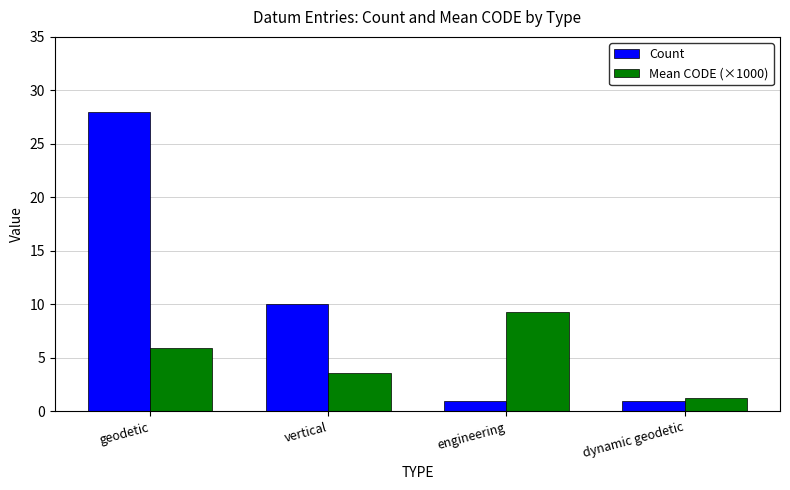

Count the number of data series in this chart.

2